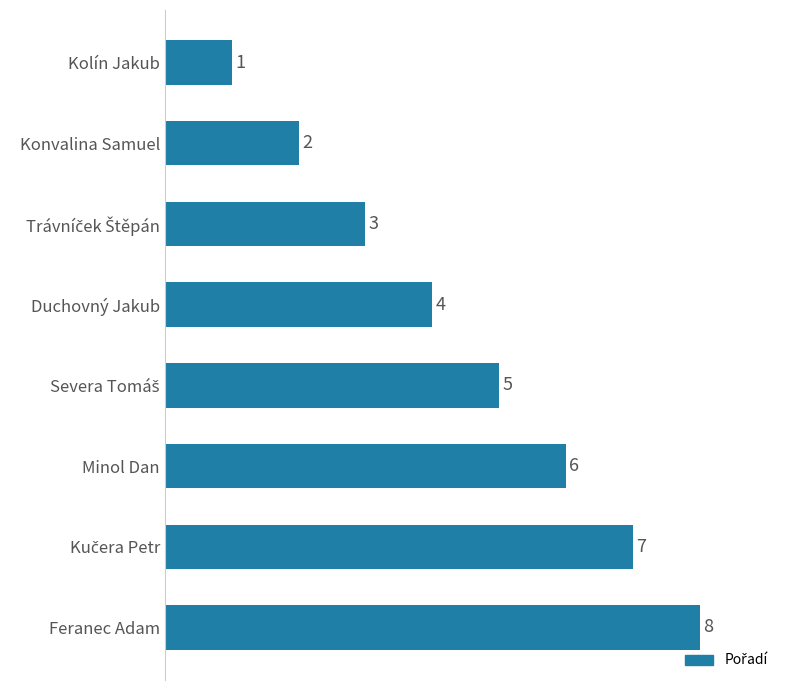

At which category does the chart reach its peak across all series?

Feranec Adam